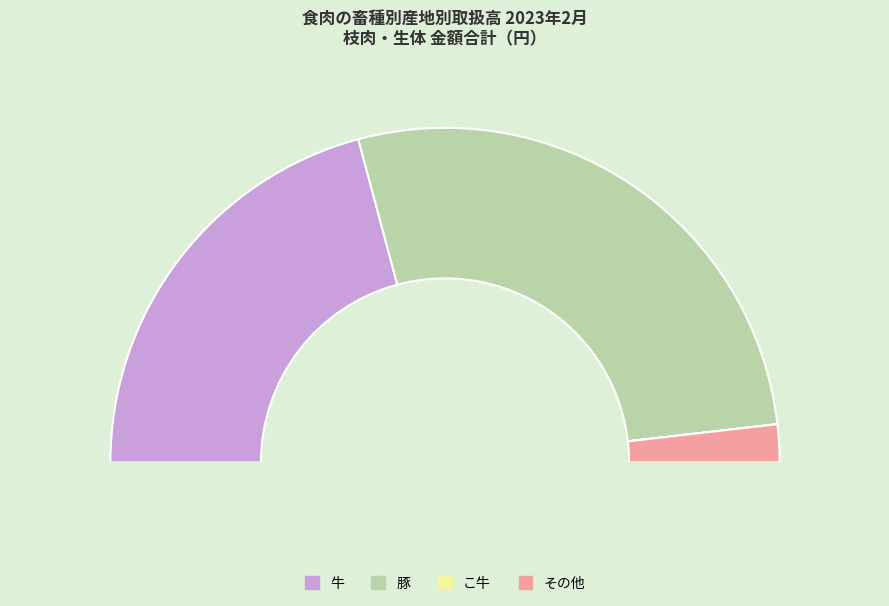

Is the sum of その他 and こ牛 greater than half?

No